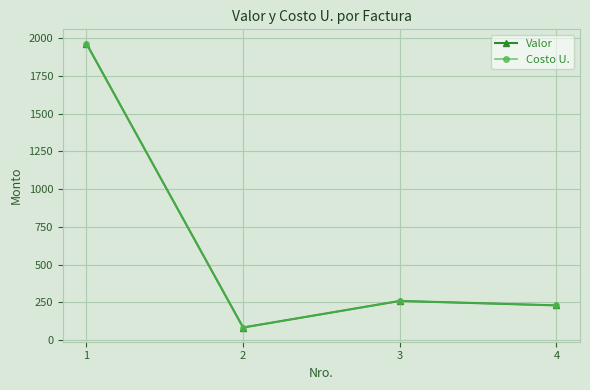

Does the chart have visible grid lines?

Yes